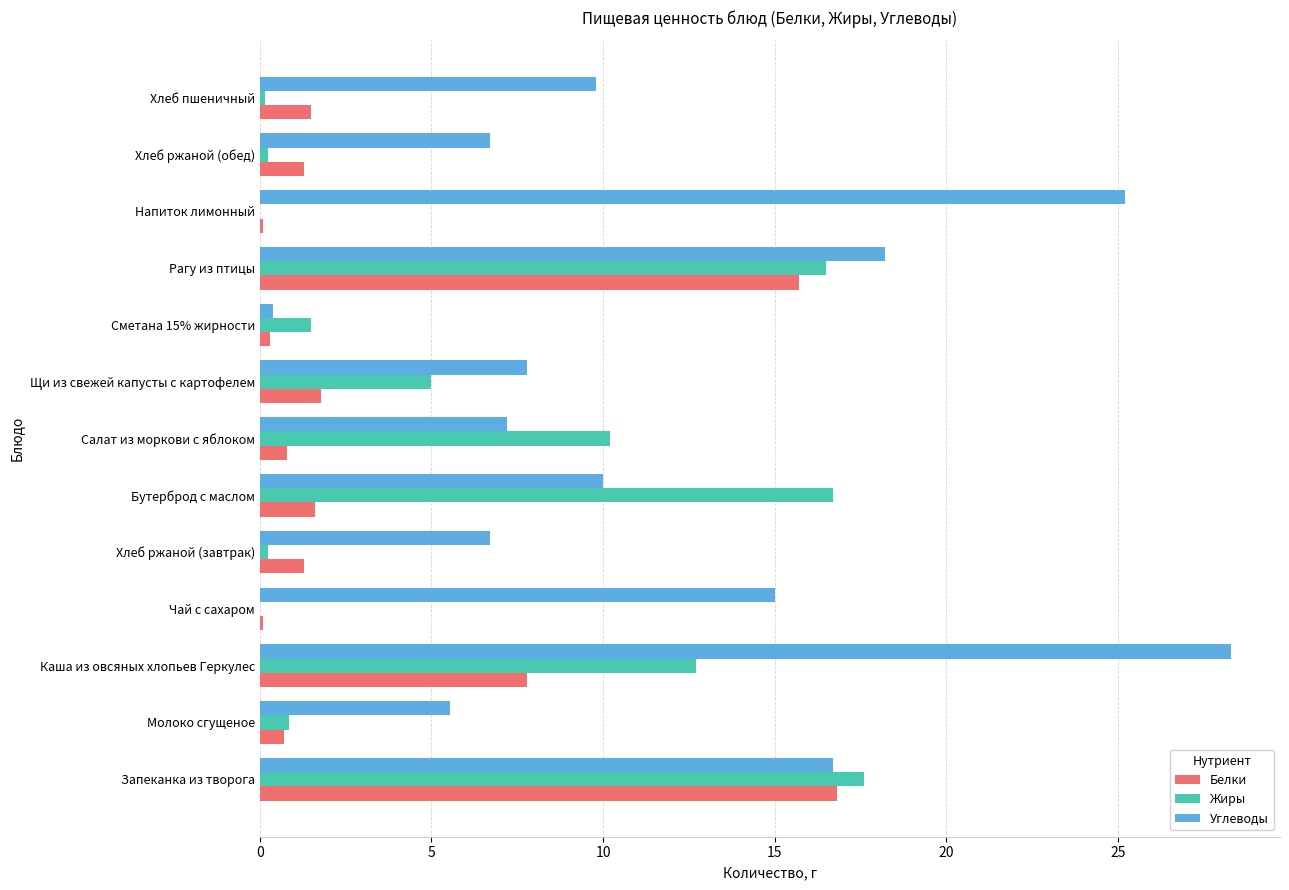

Between Бутерброд с маслом and Хлеб ржаной (обед), which series saw the biggest shift?

Жиры